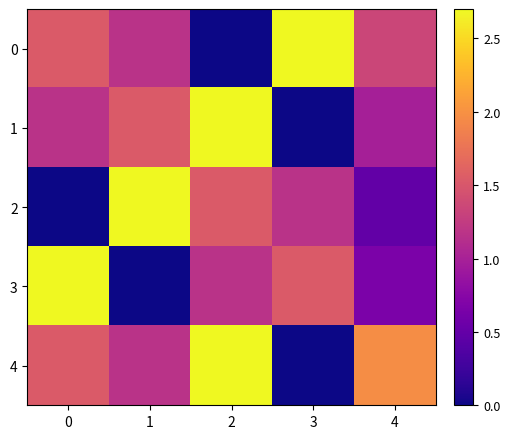

Rank the series at 2 from lowest to highest value.

0, 3, 2, 1, 4